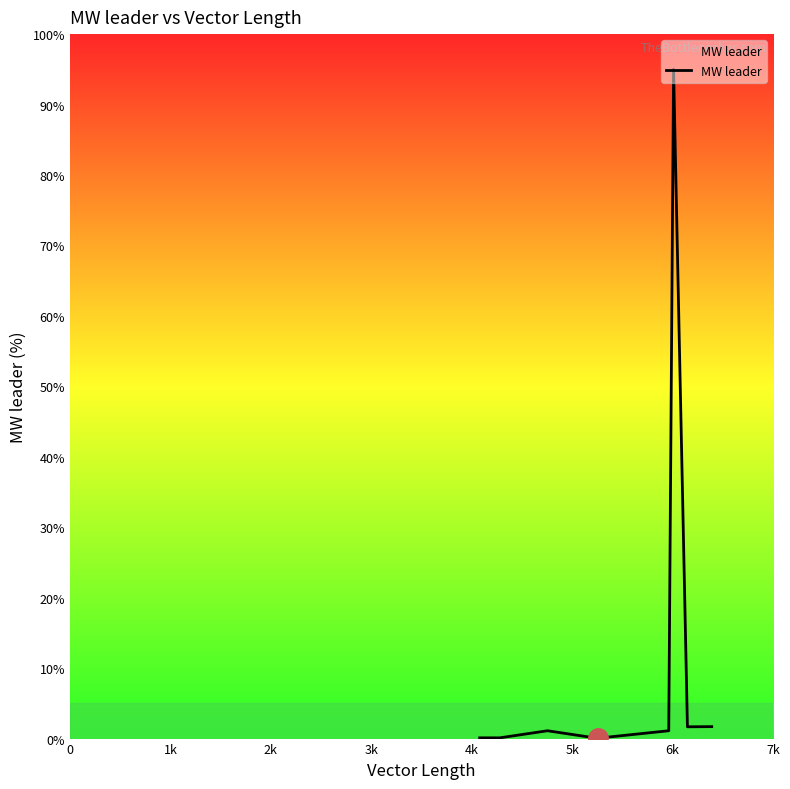

What is the greatest value displayed?

95.0